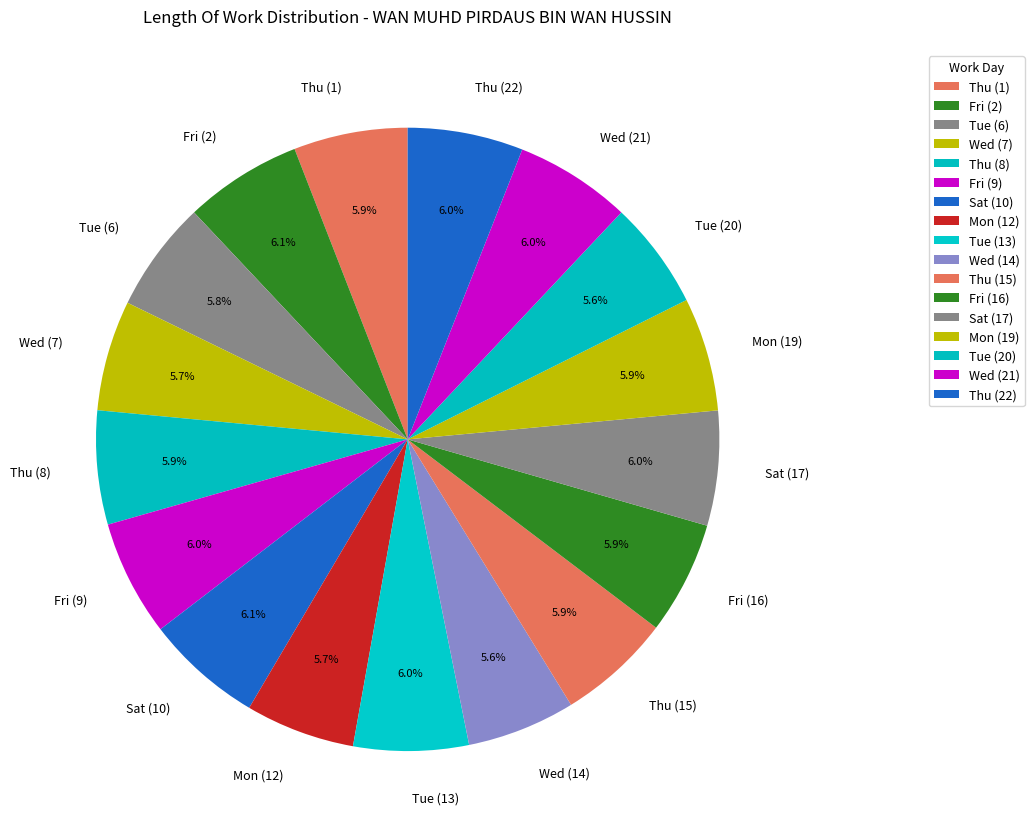

Count the number of slices in the pie.

17